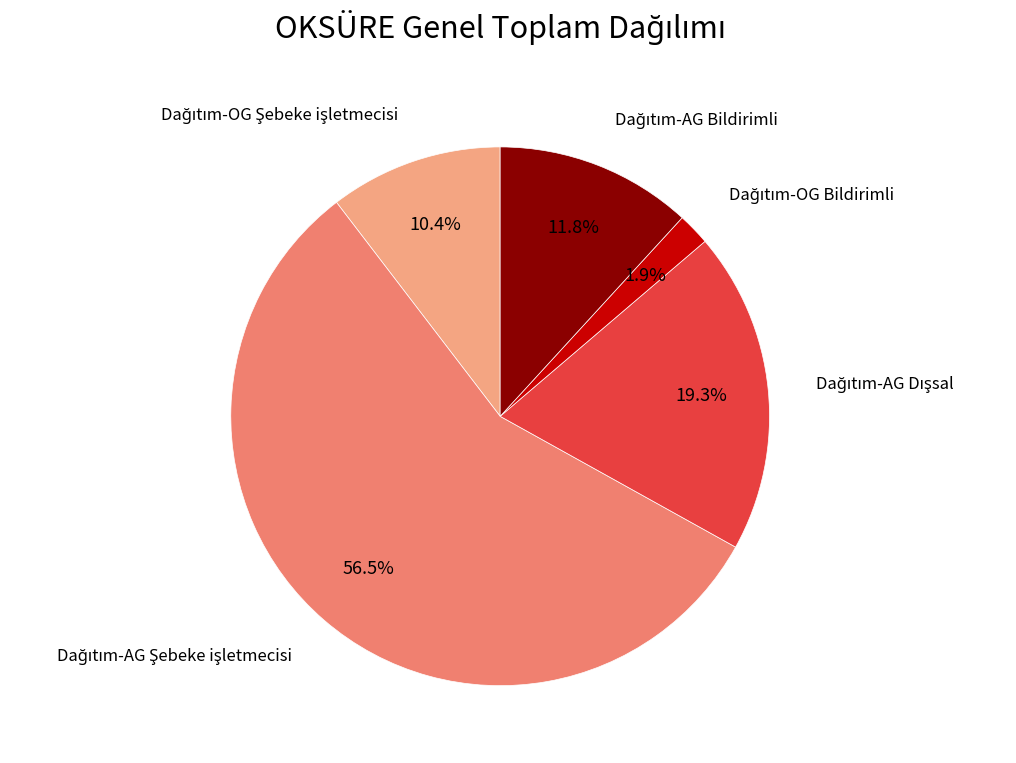

Does any single category account for the majority?

Yes